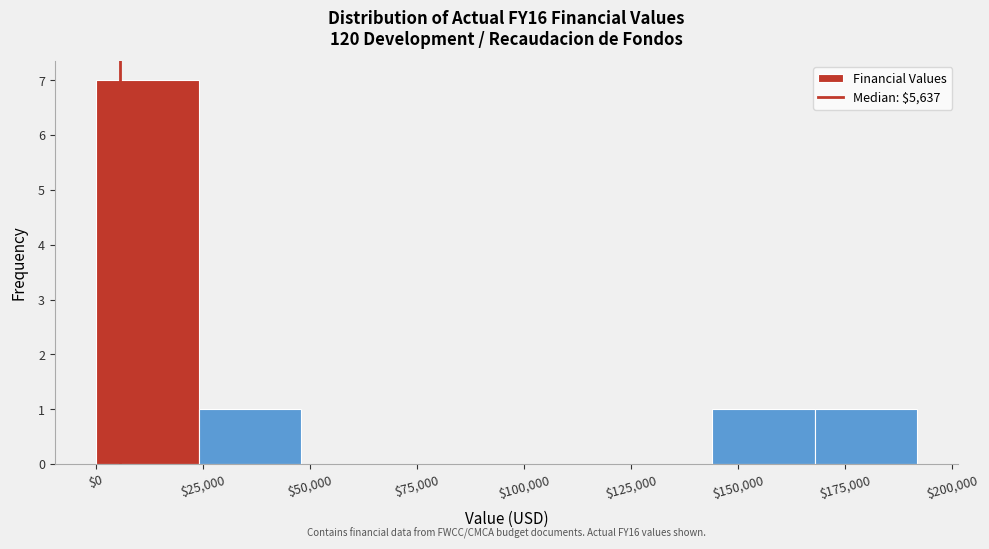

Which range on the x-axis has the tallest bar?

0 to 25000